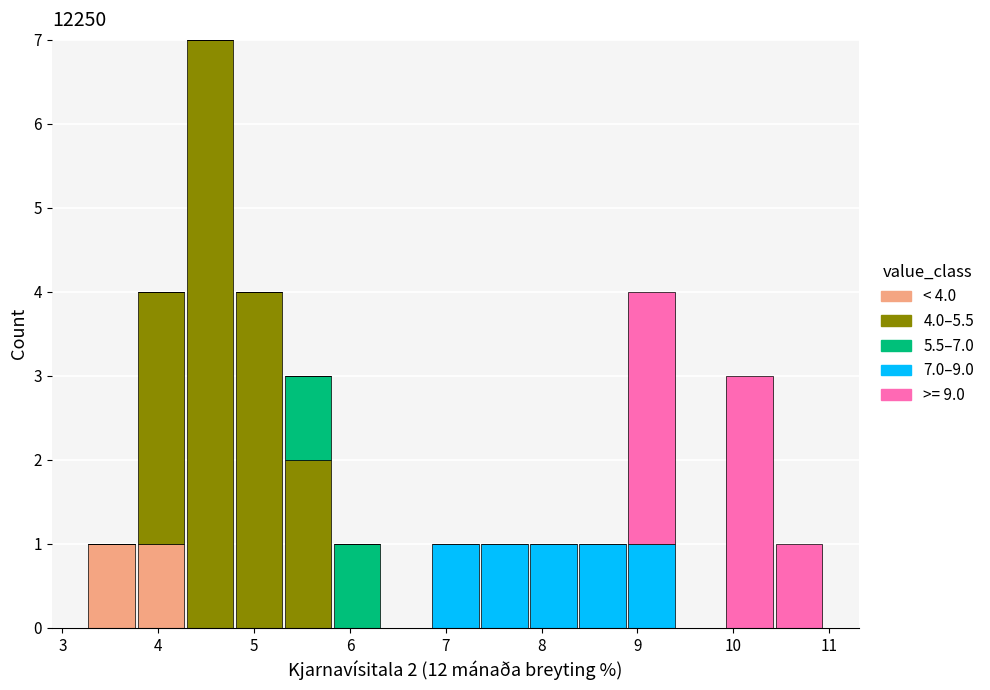

Which range on the x-axis has the tallest stacked bar (by total height)?

4.3 to 4.8